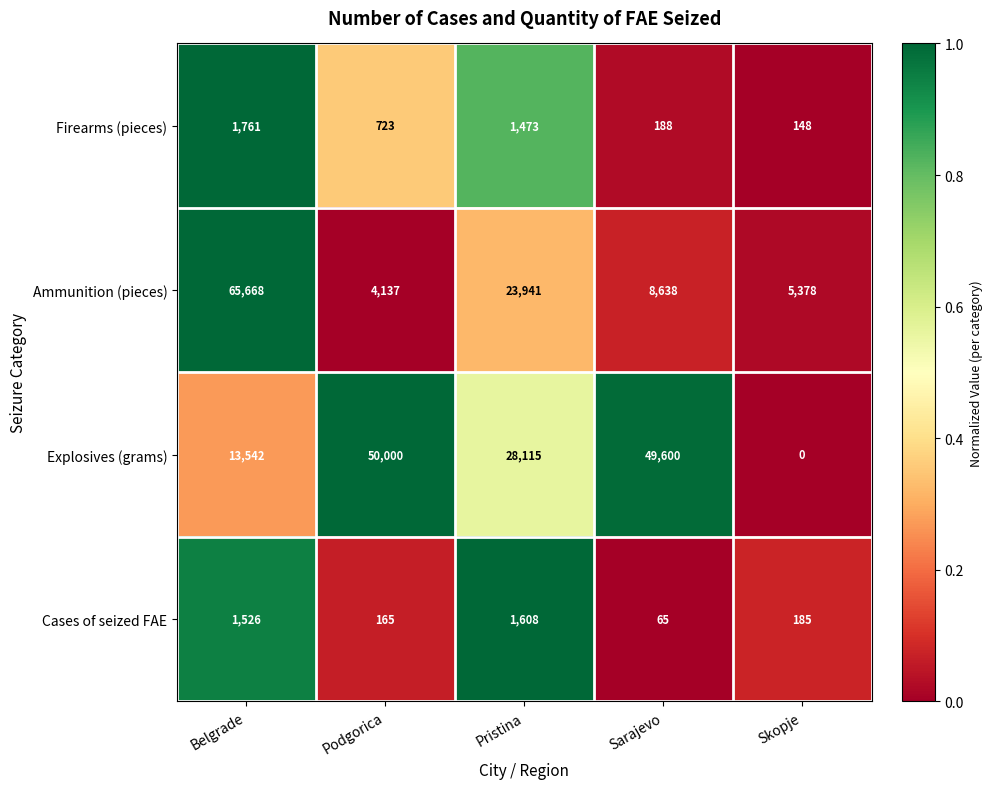

How many data points does each series have?

5